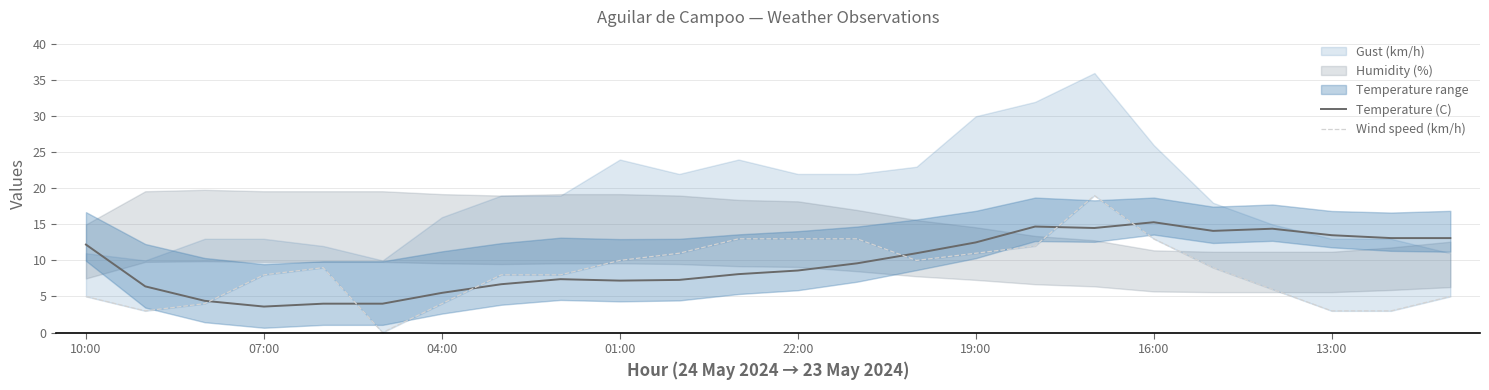

Which series ends up on top after the final intersection of Temperature (C) and Wind speed (km/h)?

Temperature (C)